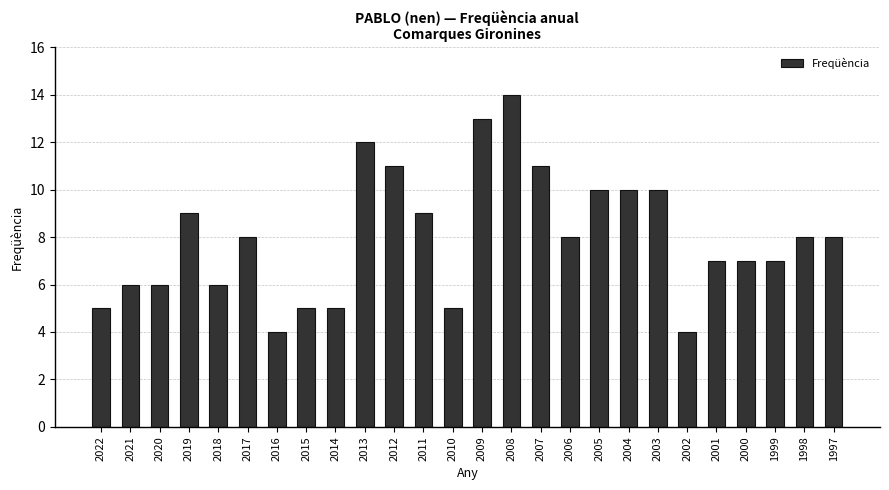

What is the smallest value displayed?

4